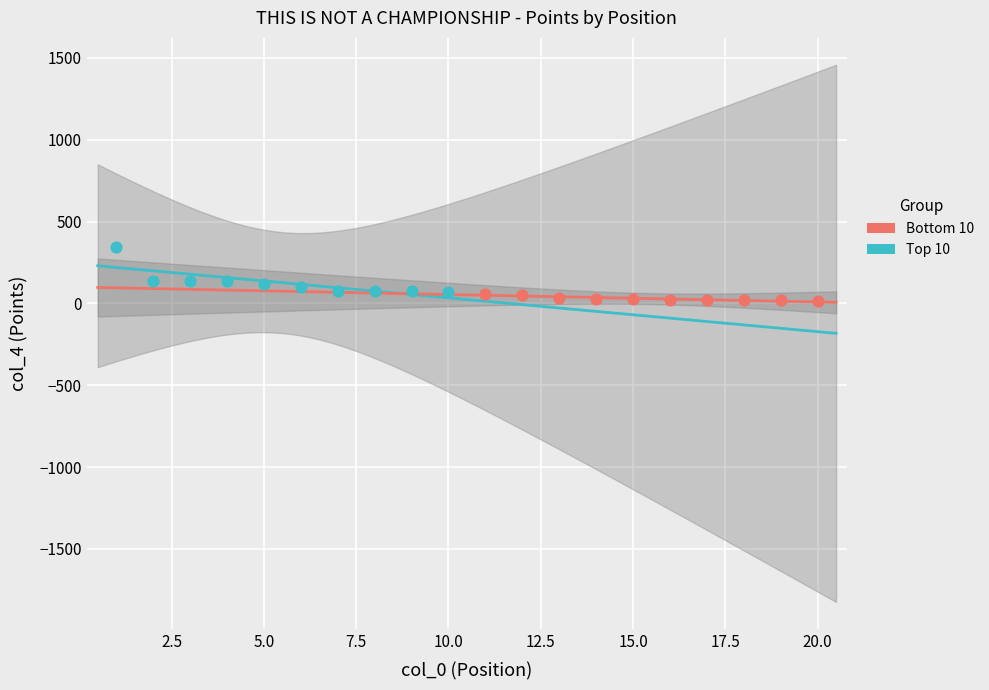

Which series has the largest Y range (max minus min)?

Top 10